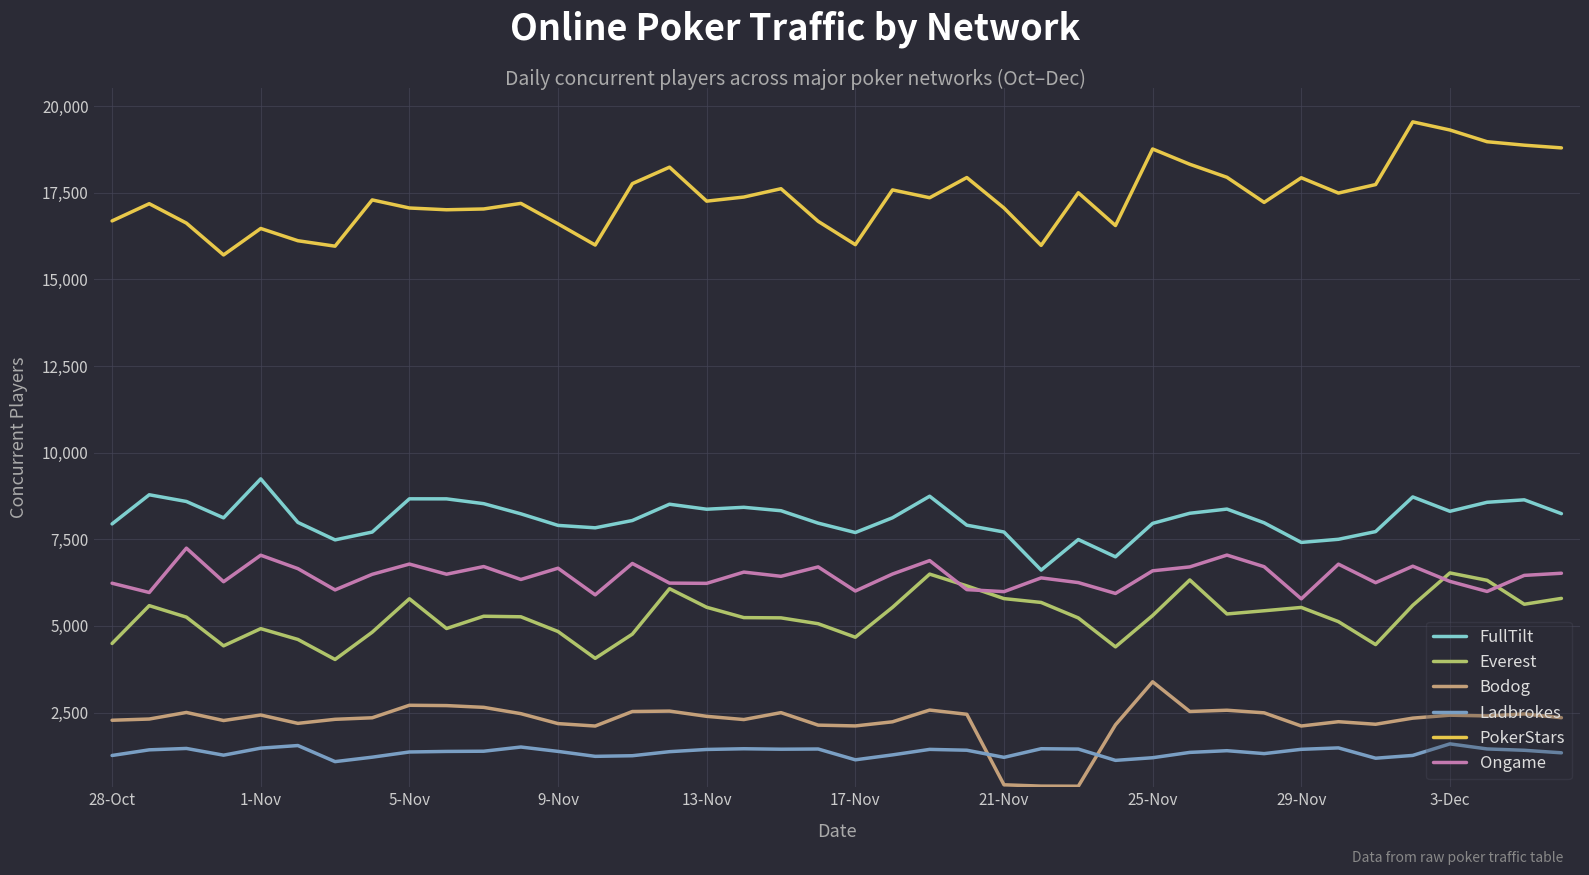

Which series has the largest total across all categories?

PokerStars